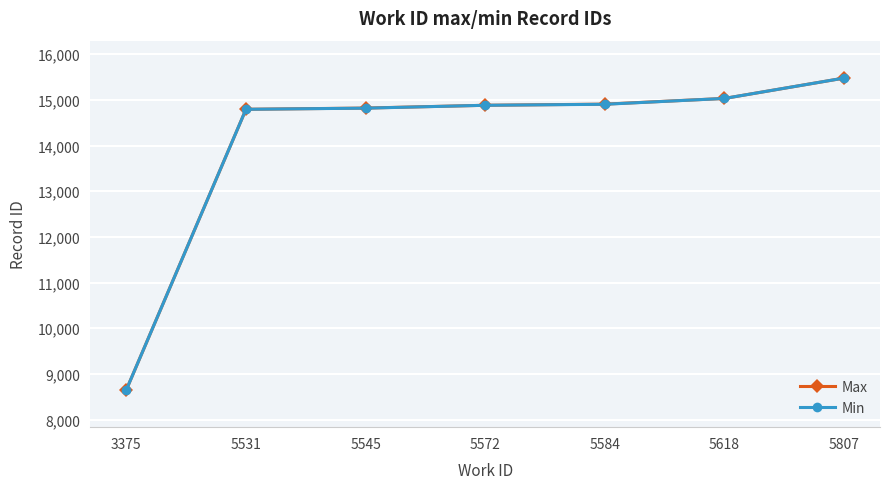

What is the value of the Max point at the 4th from the left?

14883